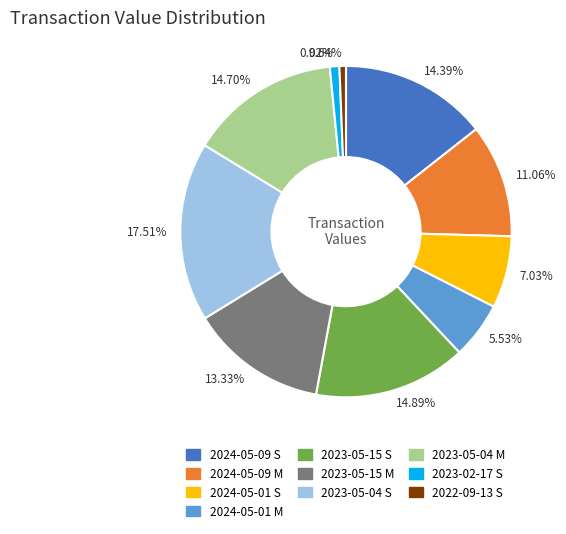

What percentage is the 2023-05-15 S slice, to the nearest percent?

15%